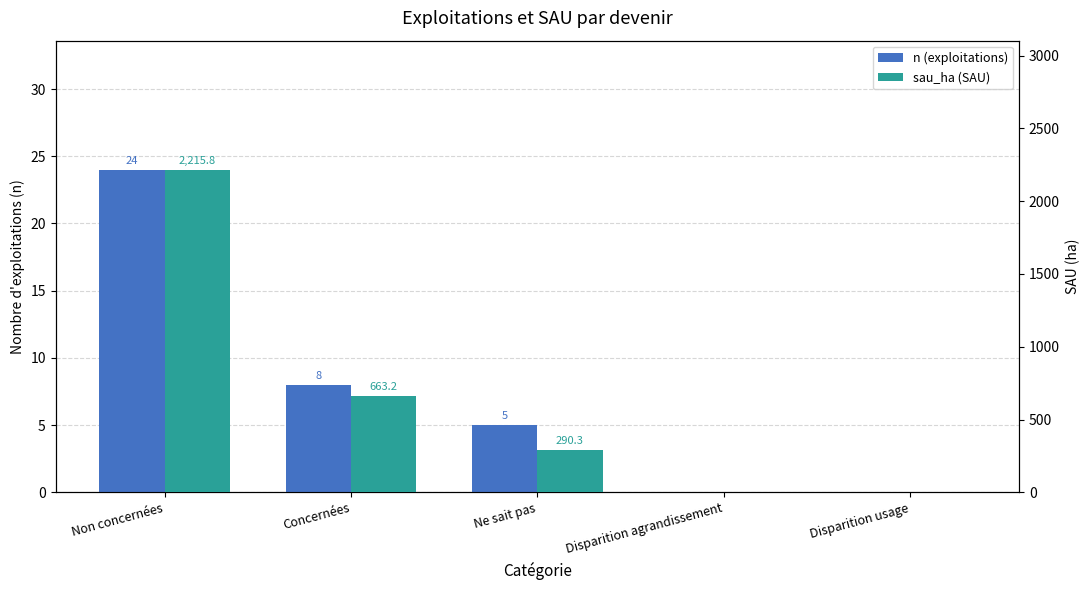

What are all the series names shown in the legend?

n (exploitations), sau_ha (SAU)